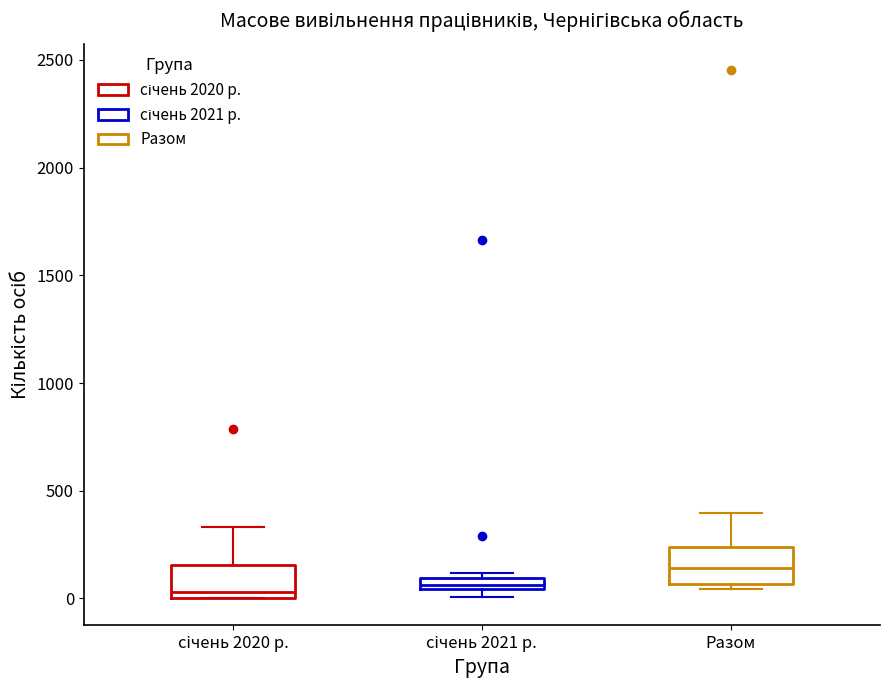

Where is the lower edge of the box for січень 2020 р. on the y-axis? The values are not printed on the chart, so give them approximately, as read against the axis.

0